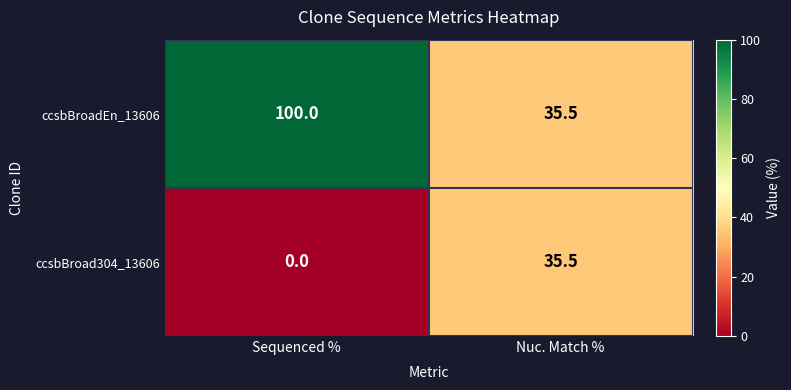

List the series in order of their overall mean, lowest first.

ccsbBroad304_13606, ccsbBroadEn_13606